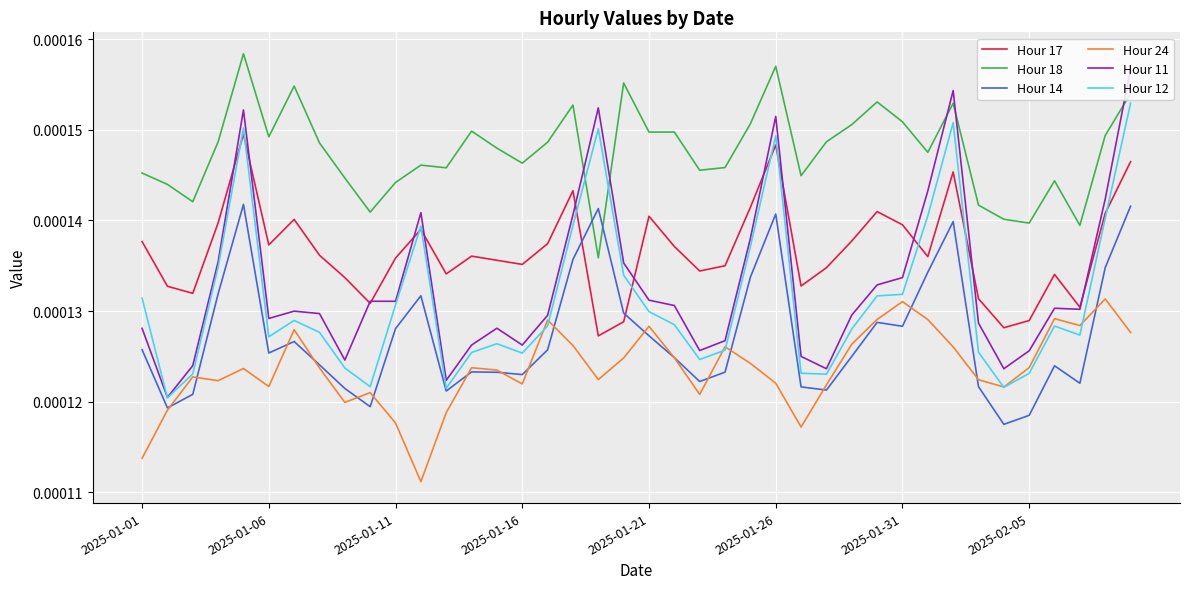

Which series has the widest spread of values?

Hour 11